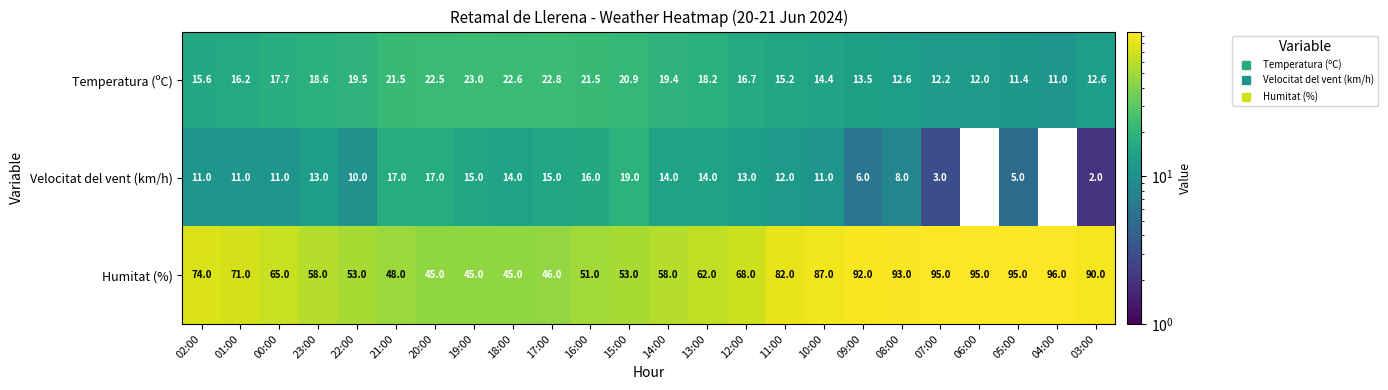

What is the lowest value of the Humitat (%) series?

45.0